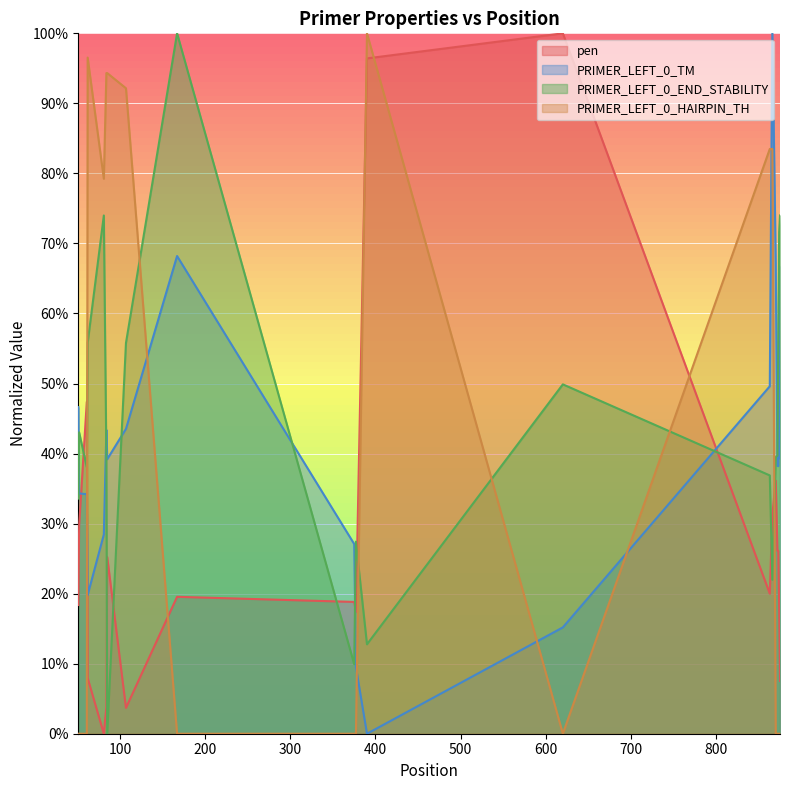

How many data points in pen are above 0?

19